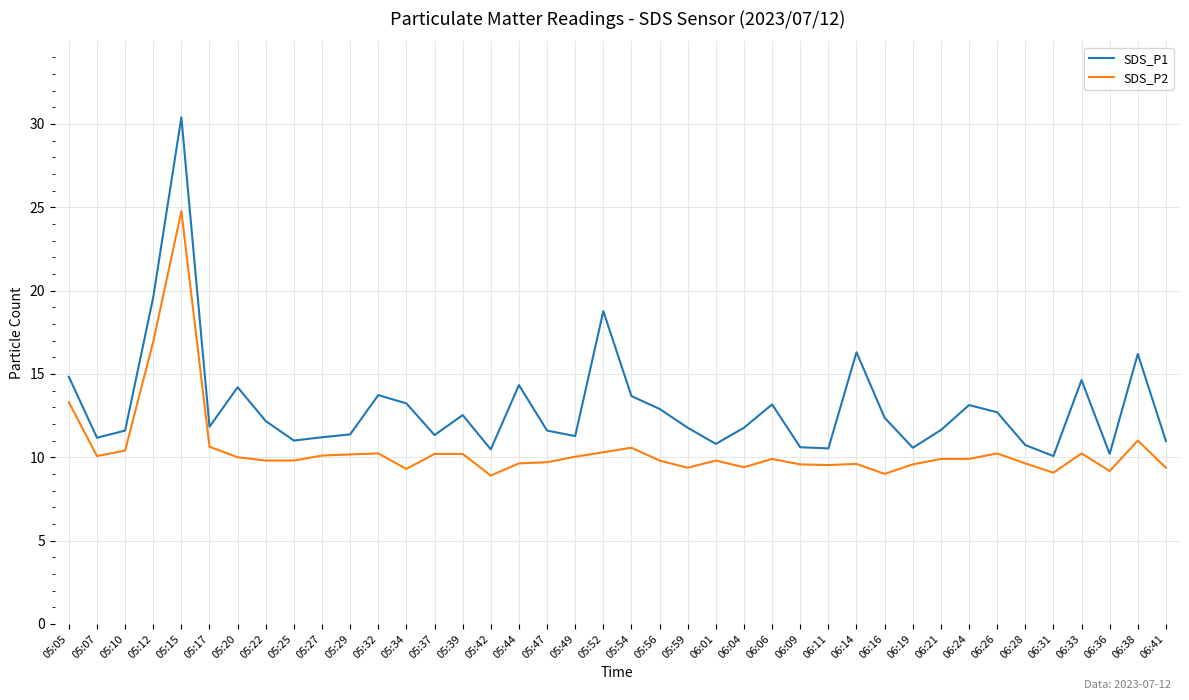

What is the maximum value shown in the chart?

30.4